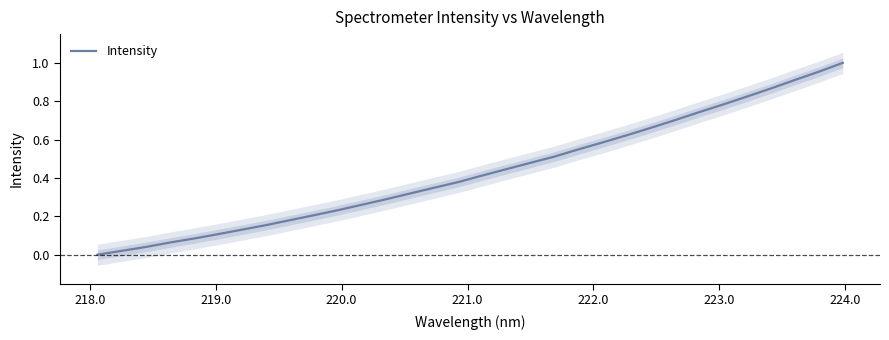

What is the greatest value displayed?

1.0